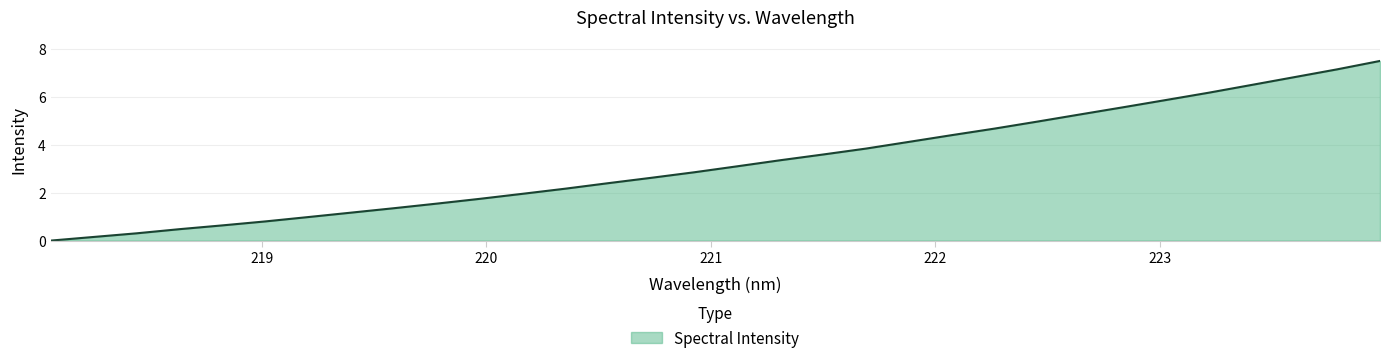

What is the greatest value displayed?

7.5